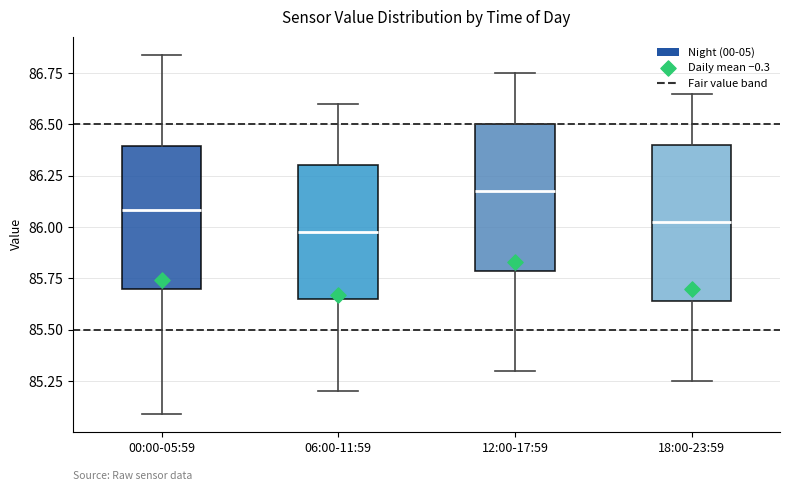

Reading left to right, read every box against the y-axis: the position of its median line, the range the box covers, and the ends of its whiskers. The values are not printed on the chart, so give them approximately, as read against the axis.

00:00-05:59: median 86.10, box 85.70 to 86.40, whiskers 85.10 to 86.85
06:00-11:59: median 86.00, box 85.65 to 86.30, whiskers 85.20 to 86.60
12:00-17:59: median 86.20, box 85.80 to 86.50, whiskers 85.30 to 86.75
18:00-23:59: median 86.05, box 85.65 to 86.40, whiskers 85.25 to 86.65